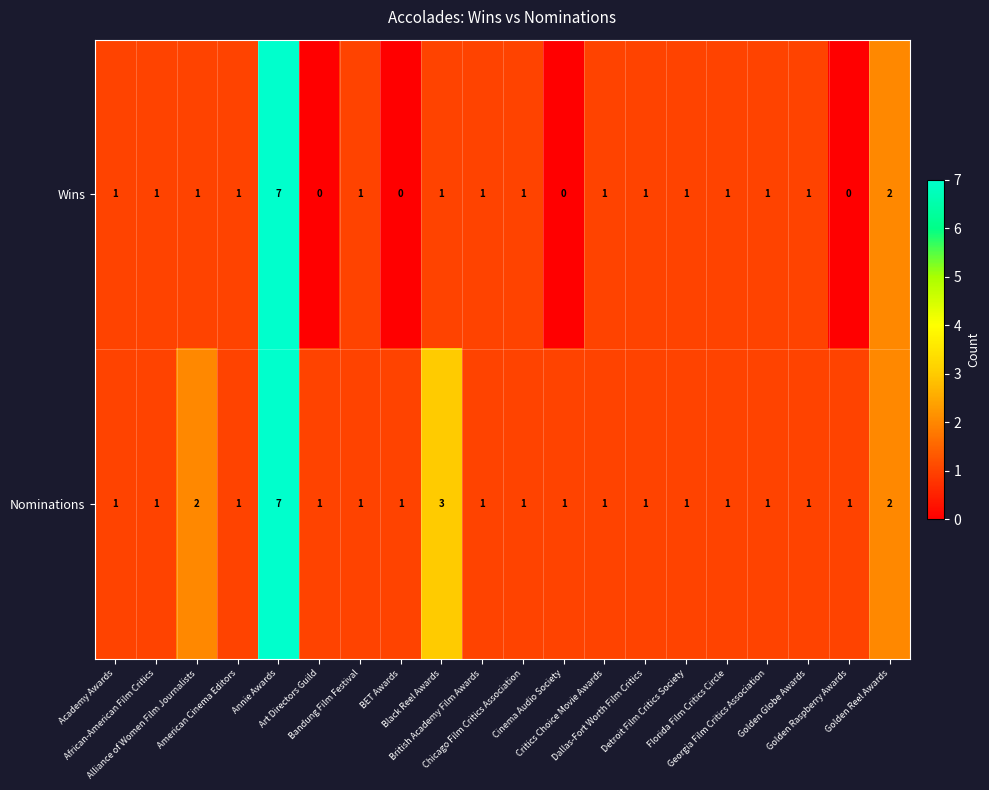

Which label corresponds to the largest value in the chart?

Annie Awards